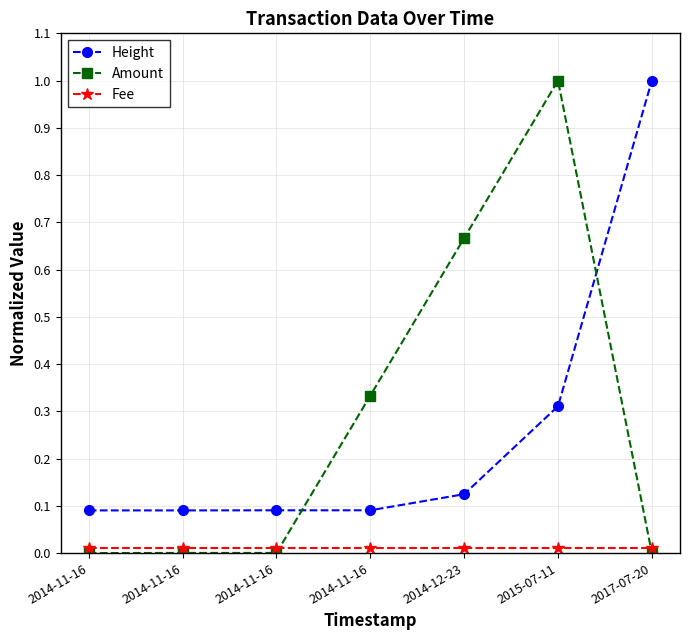

True or false: Fee and Amount intersect in this chart.

True